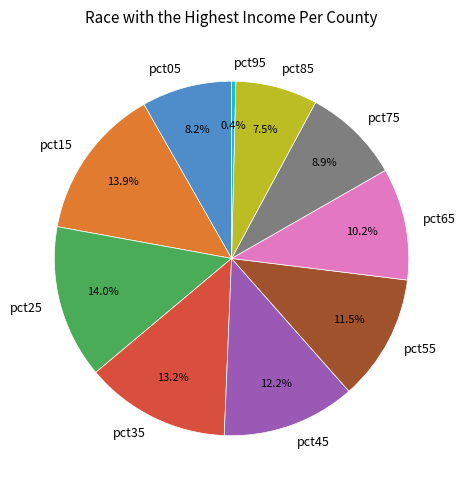

To the nearest percent, what is the combined percentage of pct75 and pct25?

23%